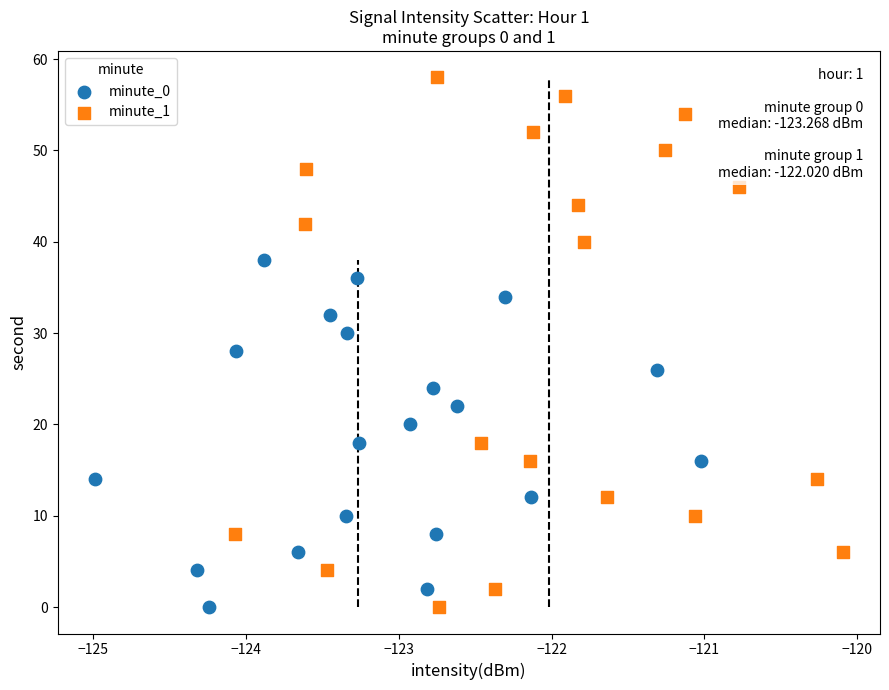

Which series reaches the maximum Y coordinate?

minute_1